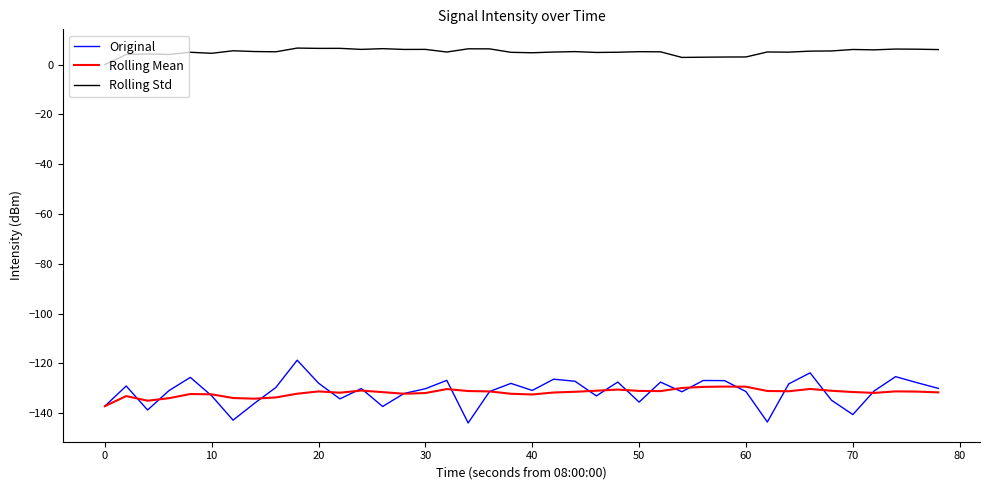

True or false: Original and Rolling Std cross at least once.

False